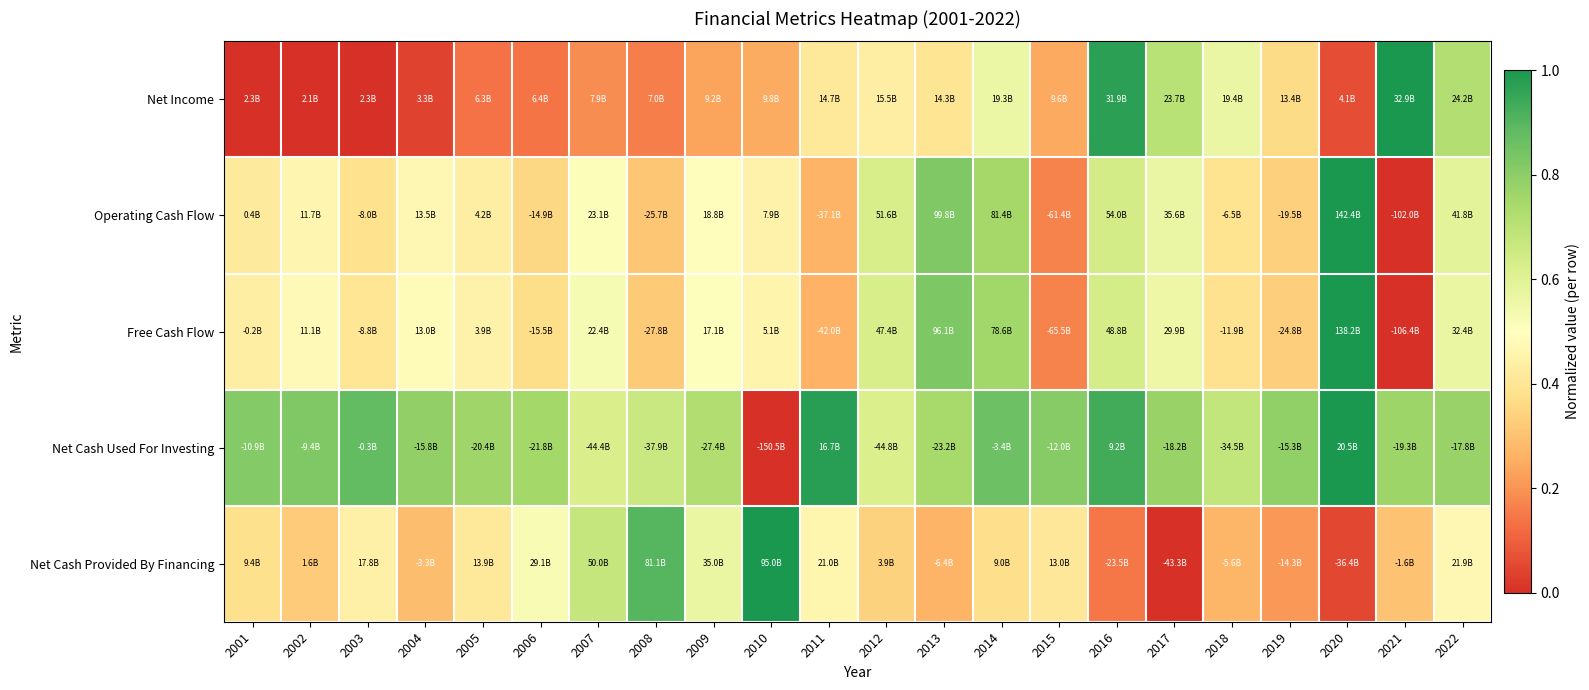

Reading left to right, what are all the values shown in this chart?

Net Income: 2001=0.0	2002=0.0	2003=0.0	2004=0.0	2005=0.1	2006=0.1	2007=0.2	2008=0.2	2009=0.2	2010=0.2	2011=0.4	2012=0.4	2013=0.4	2014=0.6	2015=0.2	2016=1.0	2017=0.7	2018=0.6	2019=0.4	2020=0.1	2021=1.0	2022=0.7
Operating Cash Flow: 2001=0.4	2002=0.5	2003=0.4	2004=0.5	2005=0.4	2006=0.4	2007=0.5	2008=0.3	2009=0.5	2010=0.4	2011=0.3	2012=0.6	2013=0.8	2014=0.8	2015=0.2	2016=0.6	2017=0.6	2018=0.4	2019=0.3	2020=1.0	2021=0.0	2022=0.6
Free Cash Flow: 2001=0.4	2002=0.5	2003=0.4	2004=0.5	2005=0.5	2006=0.4	2007=0.5	2008=0.3	2009=0.5	2010=0.5	2011=0.3	2012=0.6	2013=0.8	2014=0.8	2015=0.2	2016=0.6	2017=0.6	2018=0.4	2019=0.3	2020=1.0	2021=0.0	2022=0.6
Net Cash Used For Investing: 2001=0.8	2002=0.8	2003=0.9	2004=0.8	2005=0.8	2006=0.8	2007=0.6	2008=0.7	2009=0.7	2010=0.0	2011=1.0	2012=0.6	2013=0.7	2014=0.9	2015=0.8	2016=0.9	2017=0.8	2018=0.7	2019=0.8	2020=1.0	2021=0.8	2022=0.8
Net Cash Provided By Financing: 2001=0.4	2002=0.3	2003=0.4	2004=0.3	2005=0.4	2006=0.5	2007=0.7	2008=0.9	2009=0.6	2010=1.0	2011=0.5	2012=0.3	2013=0.3	2014=0.4	2015=0.4	2016=0.1	2017=0.0	2018=0.3	2019=0.2	2020=0.0	2021=0.3	2022=0.5